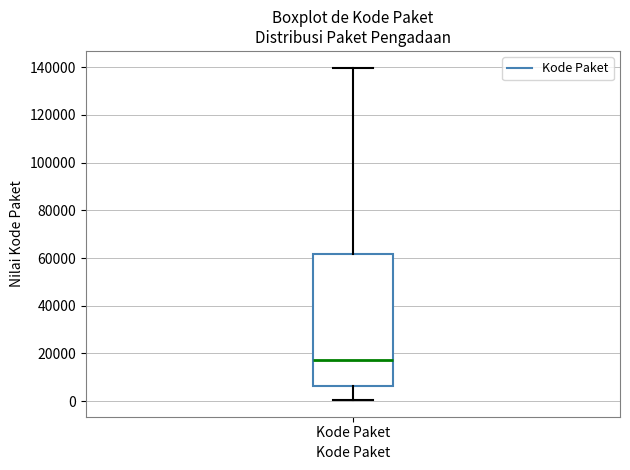

Where does the lower whisker of the box for Kode Paket end on the y-axis? The values are not printed on the chart, so give them approximately, as read against the axis.

0